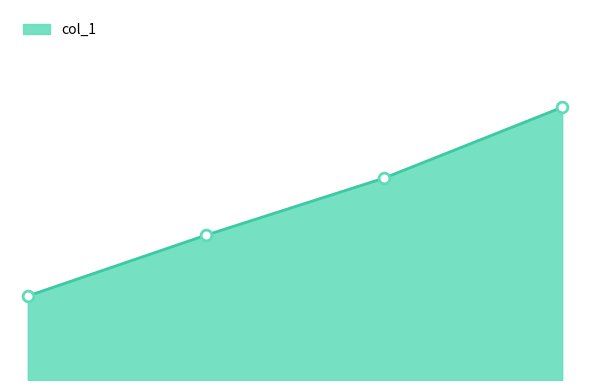

Is this an area chart (filled region under the line)?

Yes